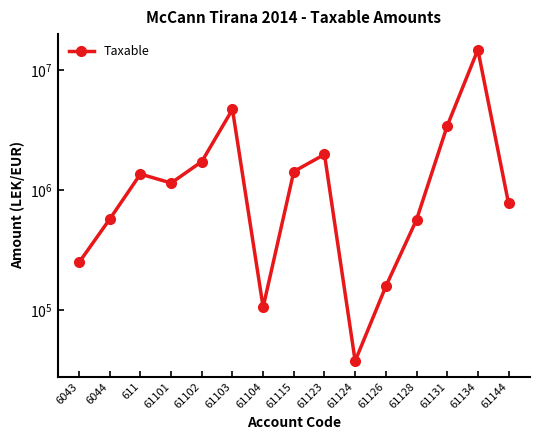

Does the chart have visible grid lines?

No